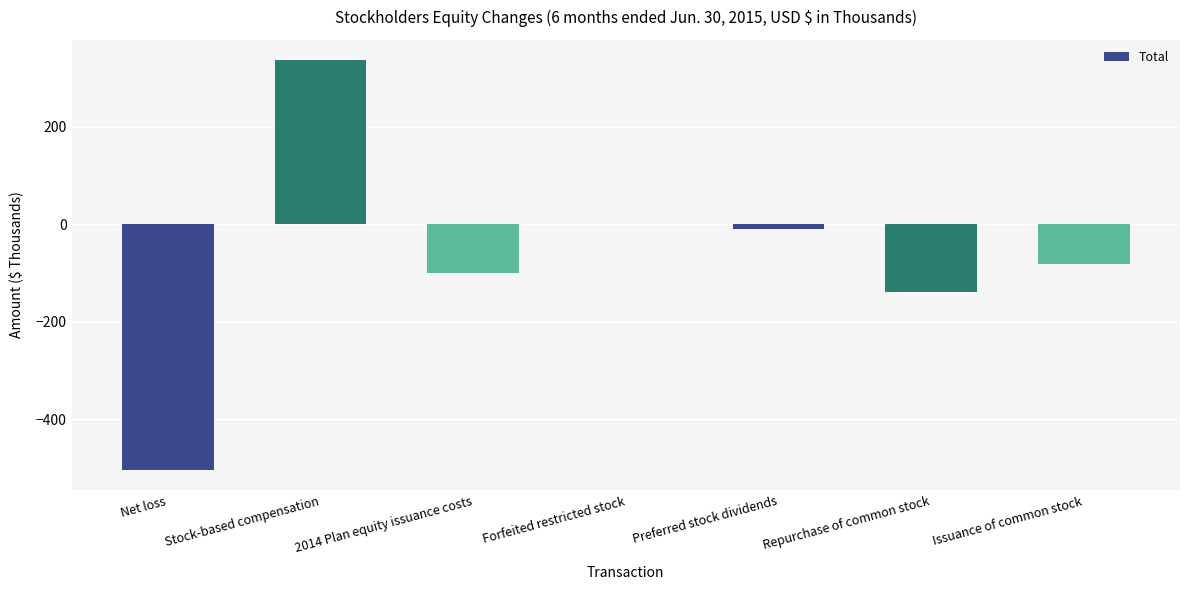

What is the greatest value displayed?

336